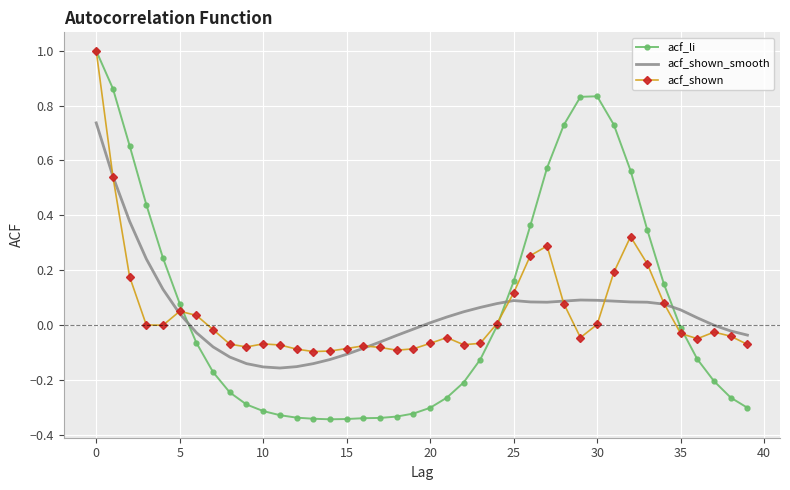

What are all the series names shown in the legend?

acf_li, acf_shown_smooth, acf_shown